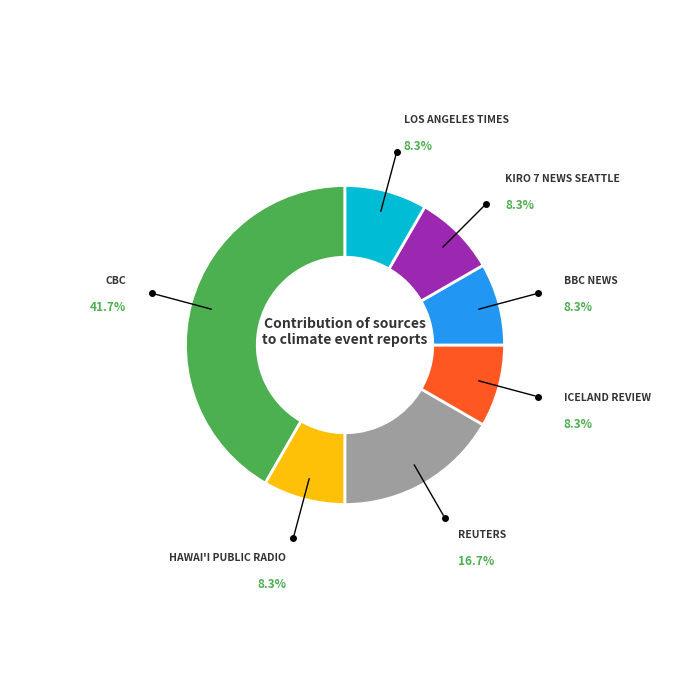

Is there any slice that represents more than half of the pie?

No